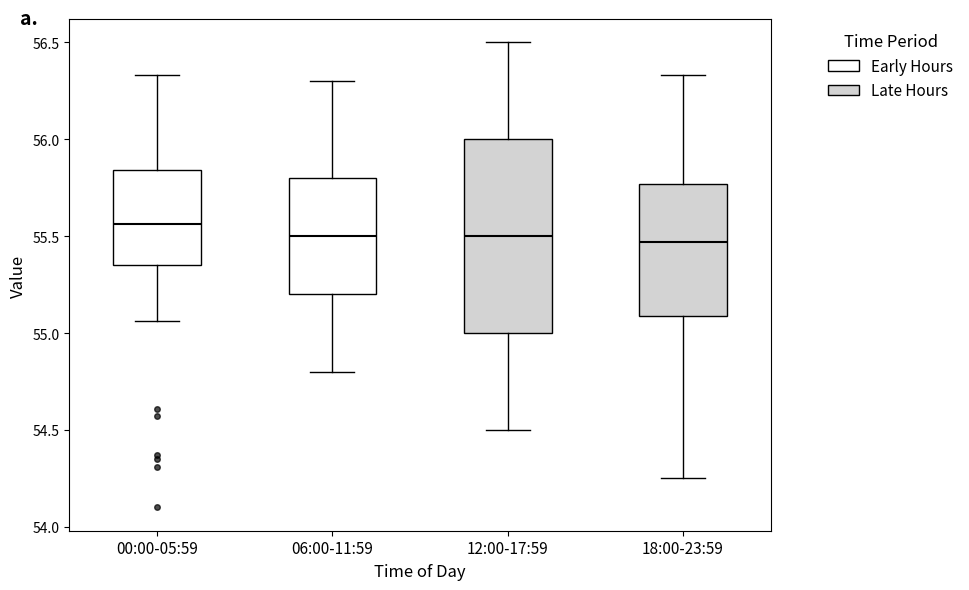

Reading left to right, transcribe this box plot: for each box, give where its median line is, the range the box spans, and where its two whiskers end, as read against the y-axis. The values are not printed on the chart, so give them approximately, as read against the axis.

00:00-05:59: median 55.55, box 55.35 to 55.85, whiskers 55.05 to 56.35
06:00-11:59: median 55.50, box 55.20 to 55.80, whiskers 54.80 to 56.30
12:00-17:59: median 55.50, box 55.00 to 56.00, whiskers 54.50 to 56.50
18:00-23:59: median 55.45, box 55.10 to 55.75, whiskers 54.25 to 56.35